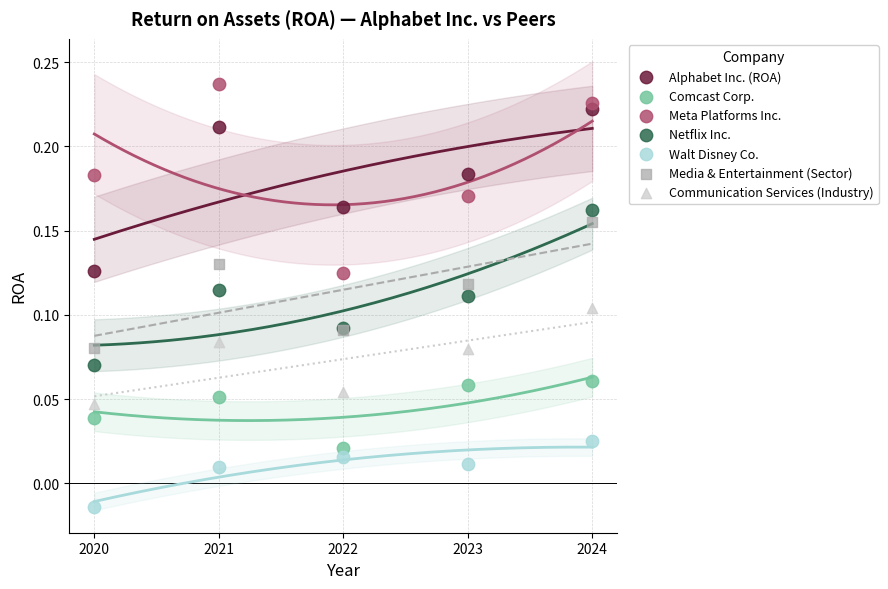

Which series reaches the maximum Y coordinate?

Meta Platforms Inc.